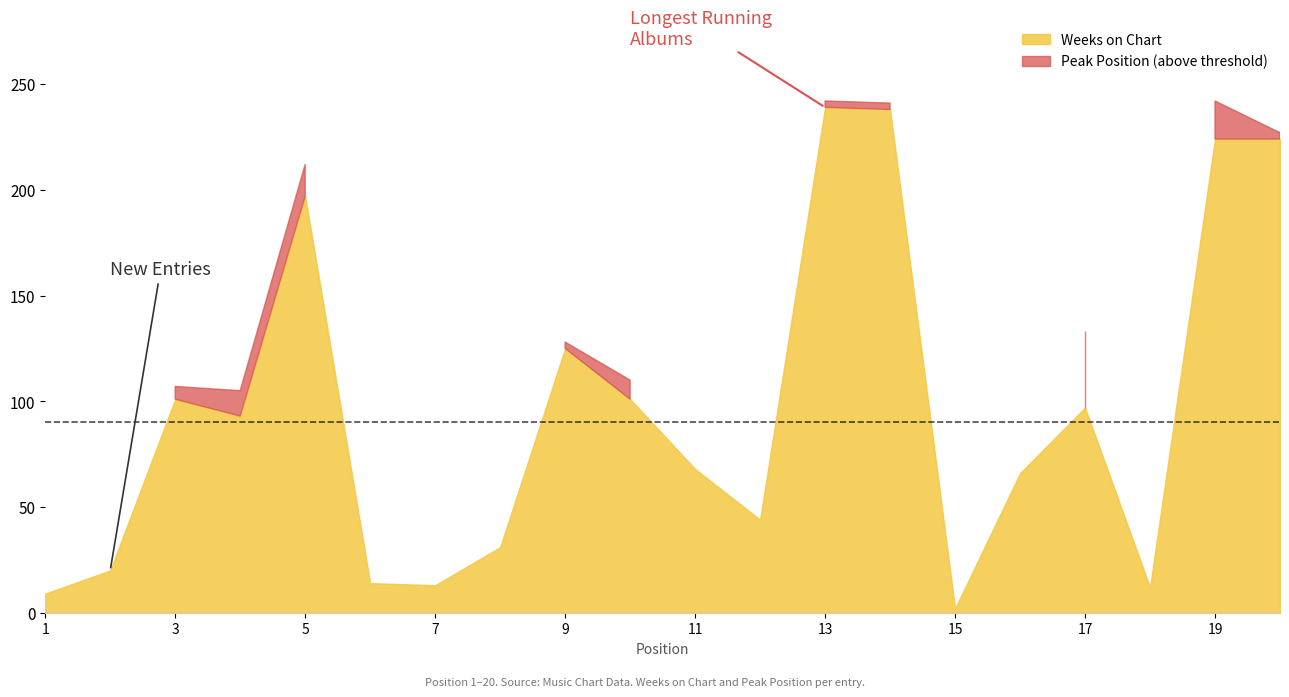

At which category does Peak Position reach its first local valley?

7